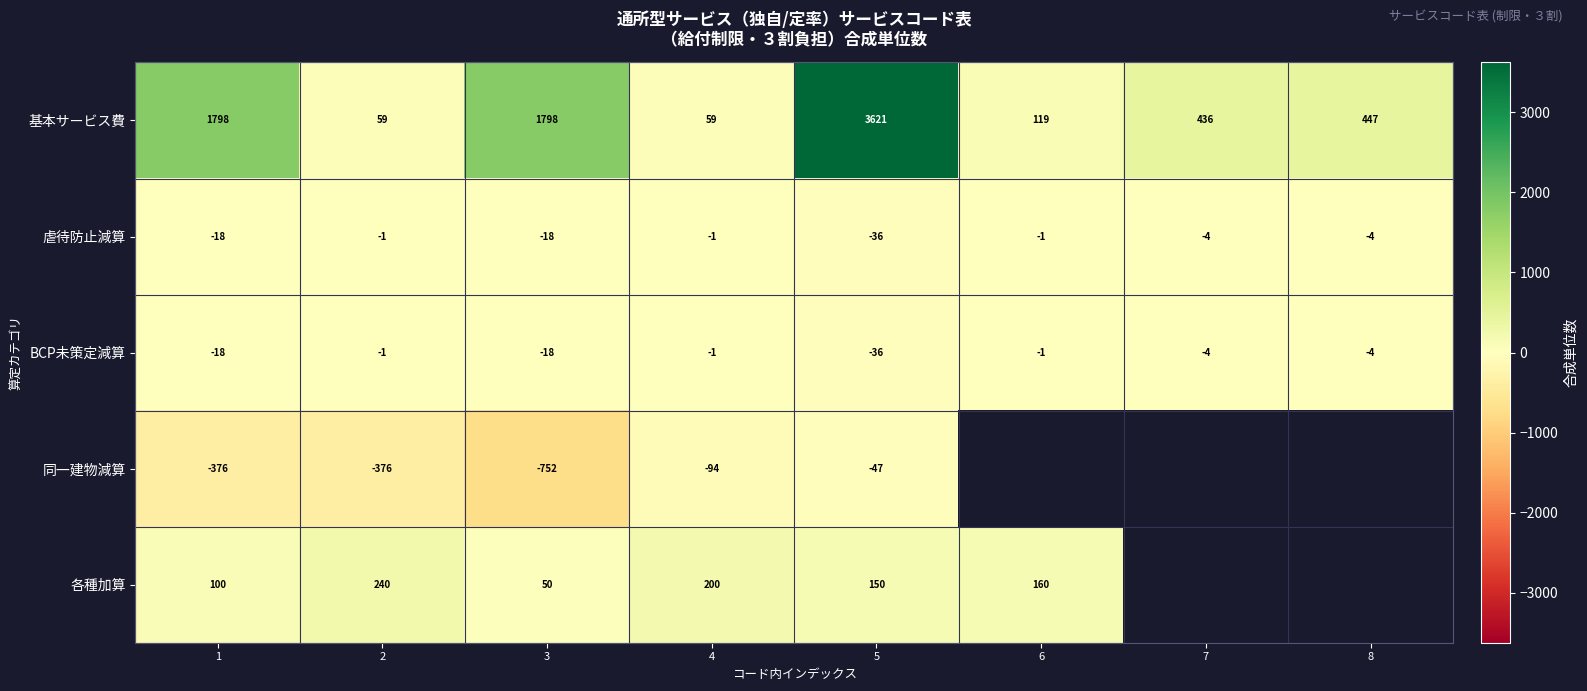

The value of BCP未策定減算 at 2 is -0.2. True or false?

False